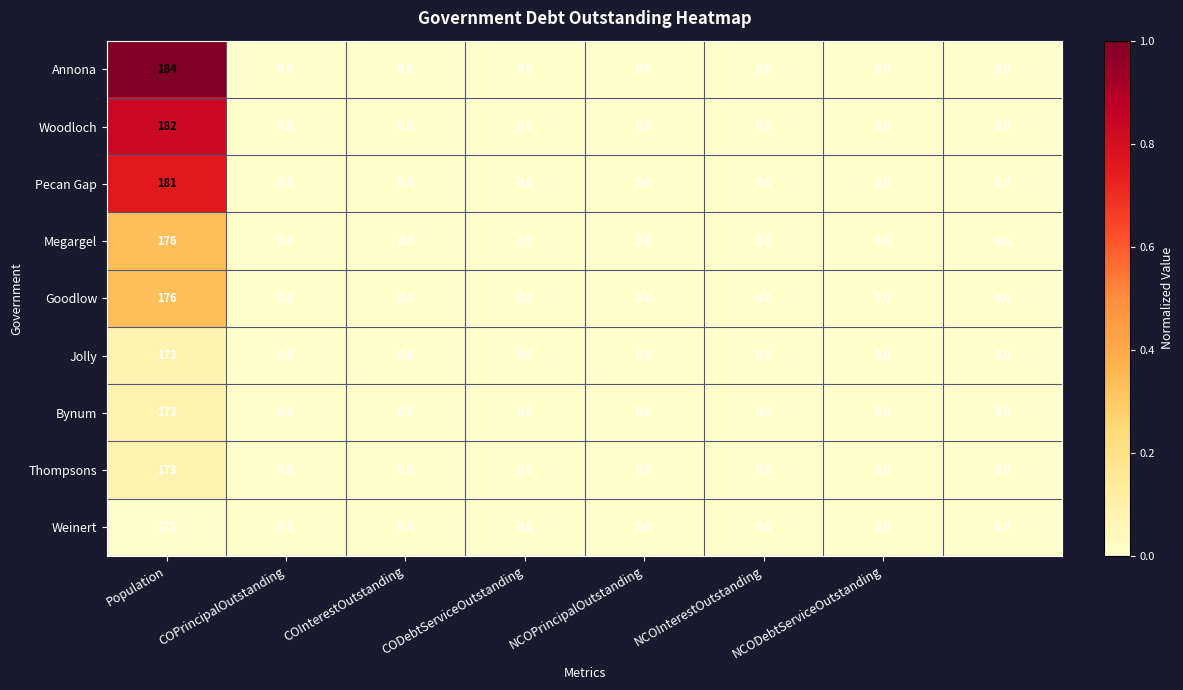

What is the sum of all Weinert values?

172